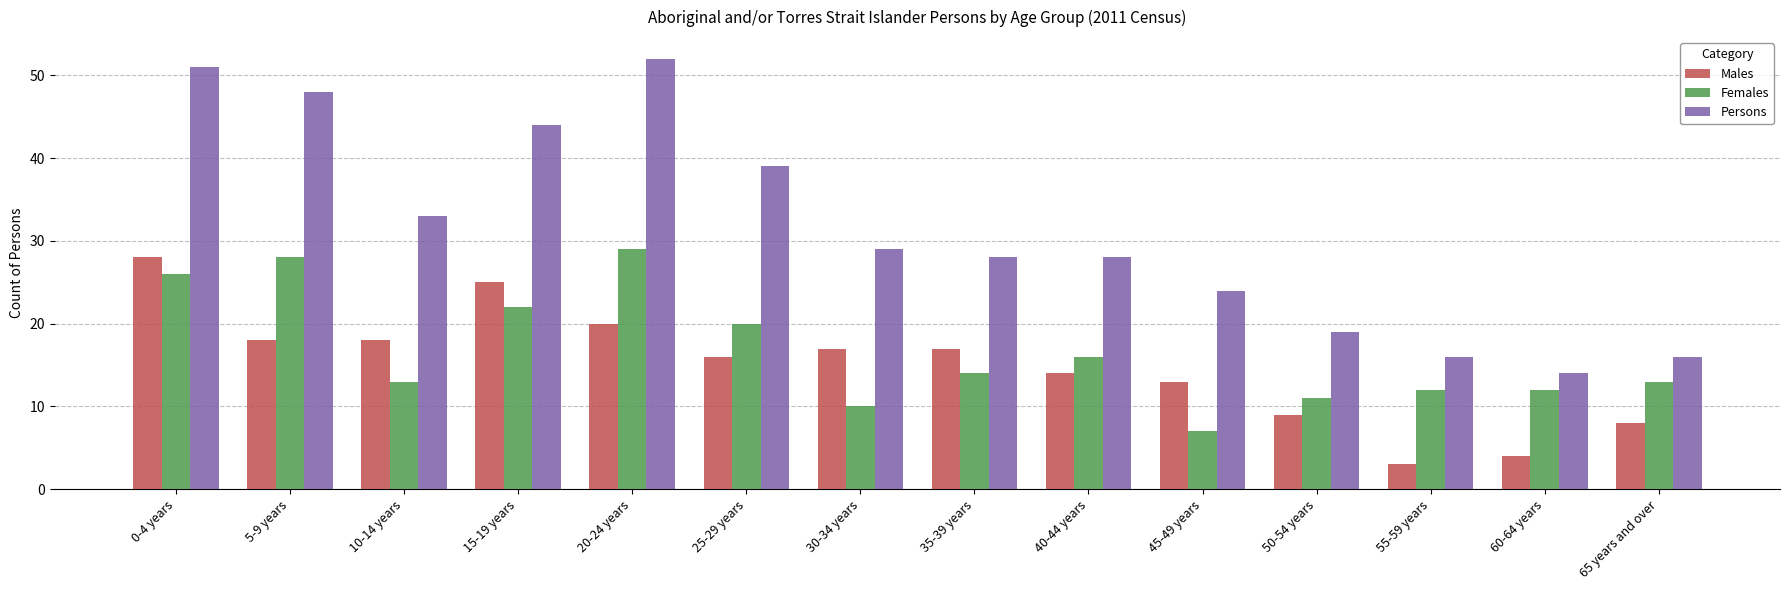

Count the number of data series in this chart.

3